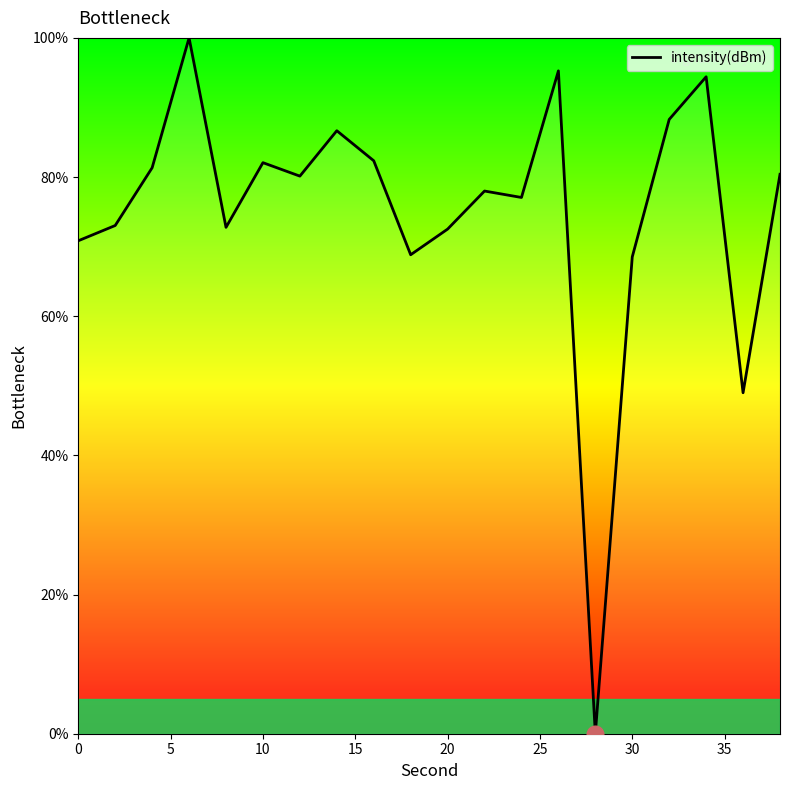

What is the difference between the maximum and minimum values?

100.0